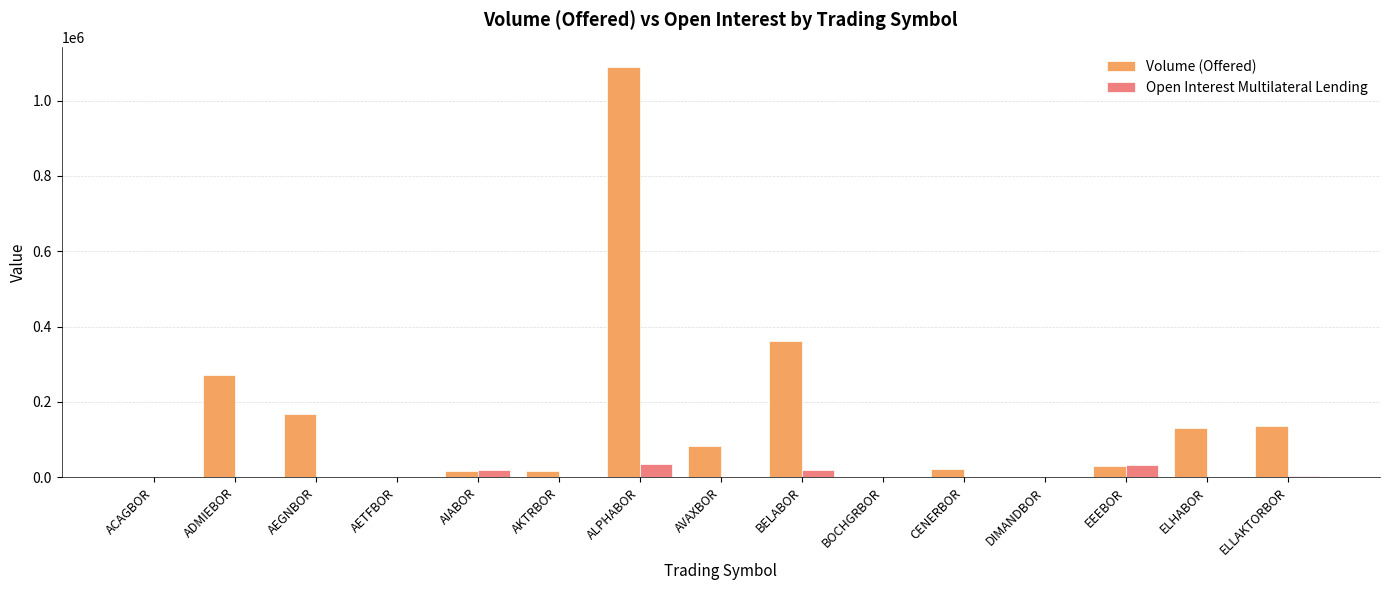

Is it true that Volume (Offered) equals 656539 at ALPHABOR?

False